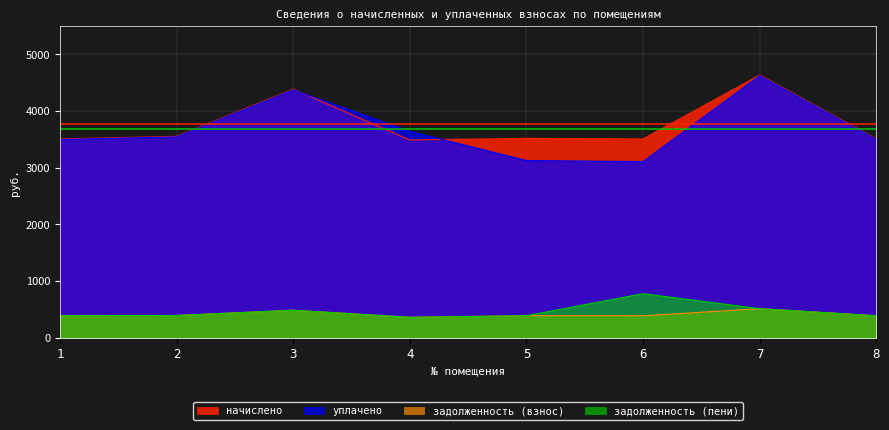

True or false: уплачено has more than 0 points higher than both neighbors.

True